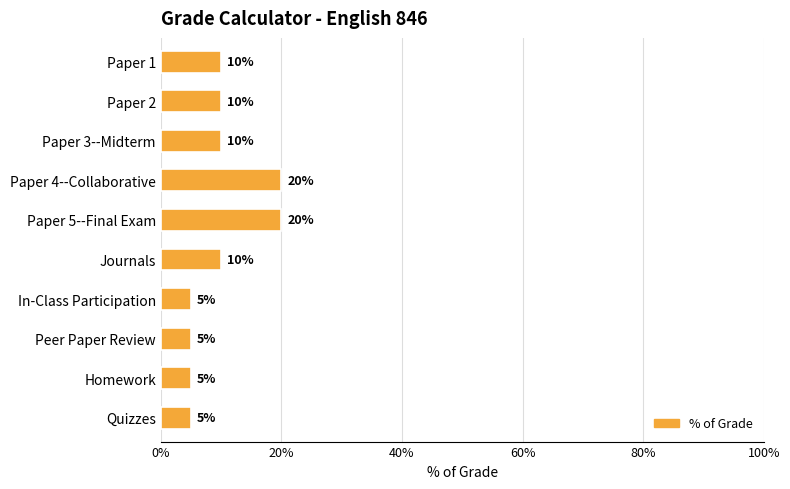

What is the maximum value shown in the chart?

20